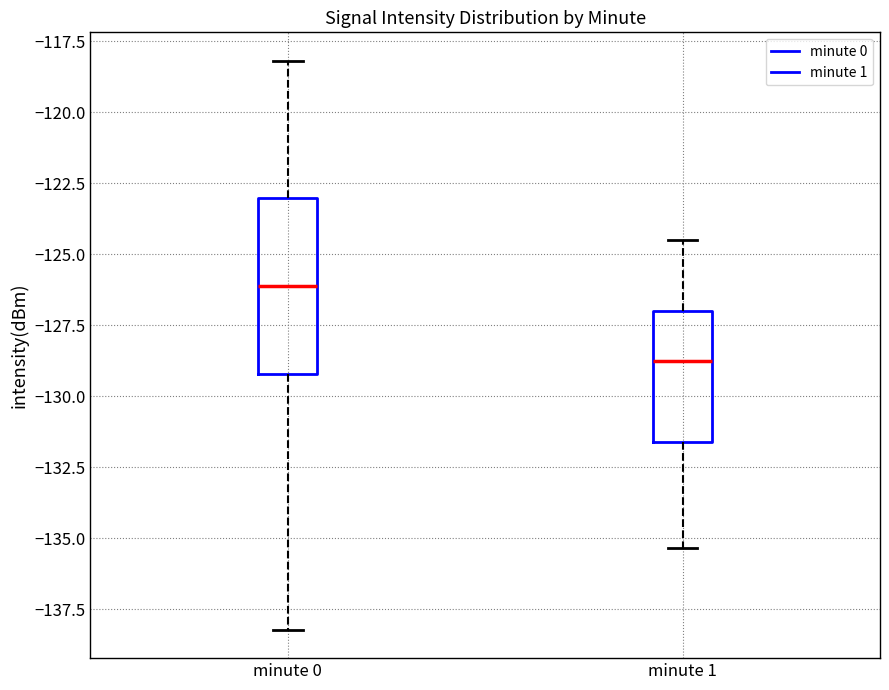

Reading left to right, transcribe this box plot: for each box, give where its median line is, the range the box spans, and where its two whiskers end, as read against the y-axis. The values are not printed on the chart, so give them approximately, as read against the axis.

minute 0: median -126.0, box -129.0 to -123.0, whiskers -138.0 to -118.0
minute 1: median -128.5, box -131.5 to -127.0, whiskers -135.5 to -124.5